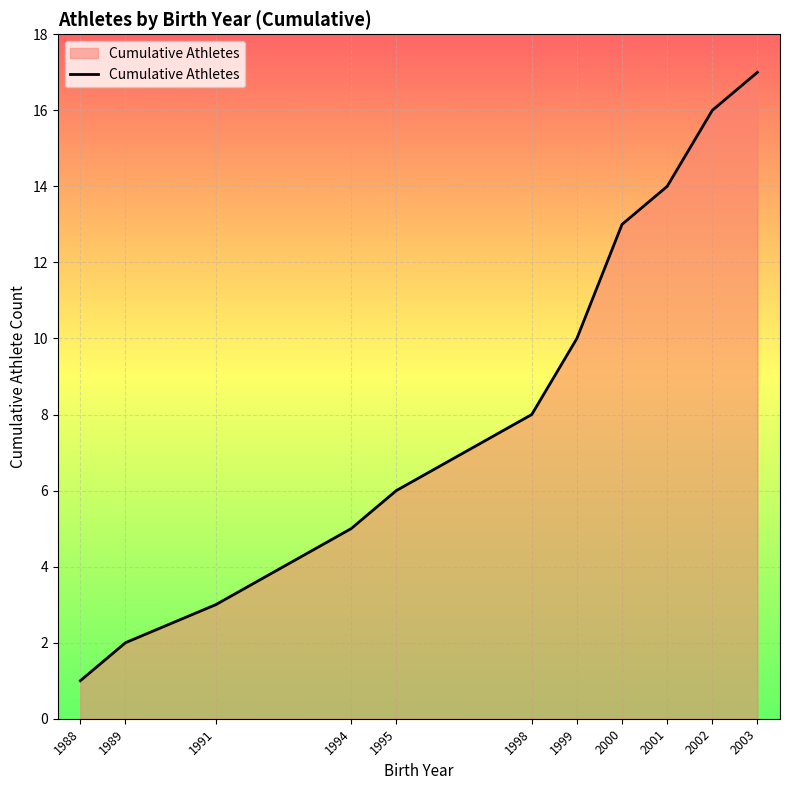

The value at 1994 is 3. True or false?

False